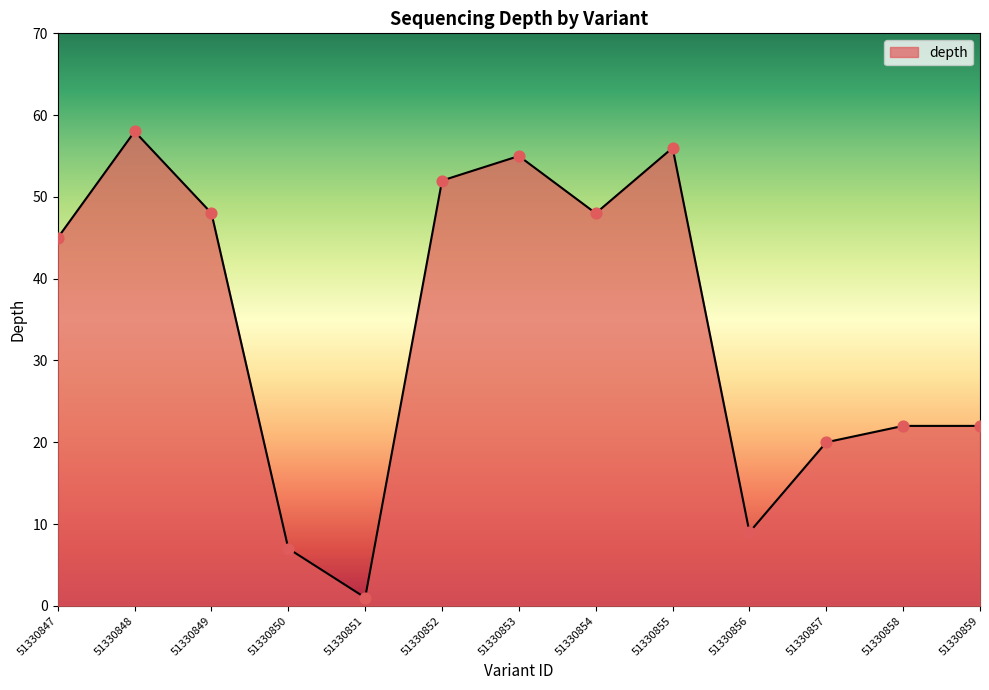

Between 51330848 and 51330851, which is larger?

51330848